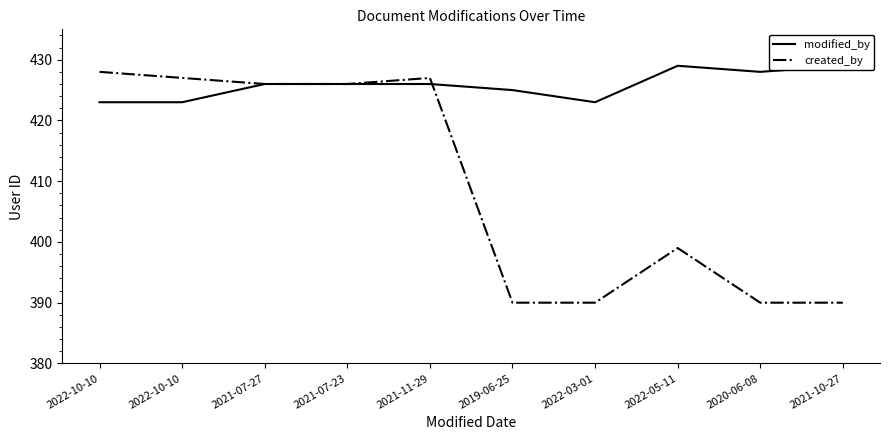

True or false: modified_by has a value of 271 at 2021-07-23.

False